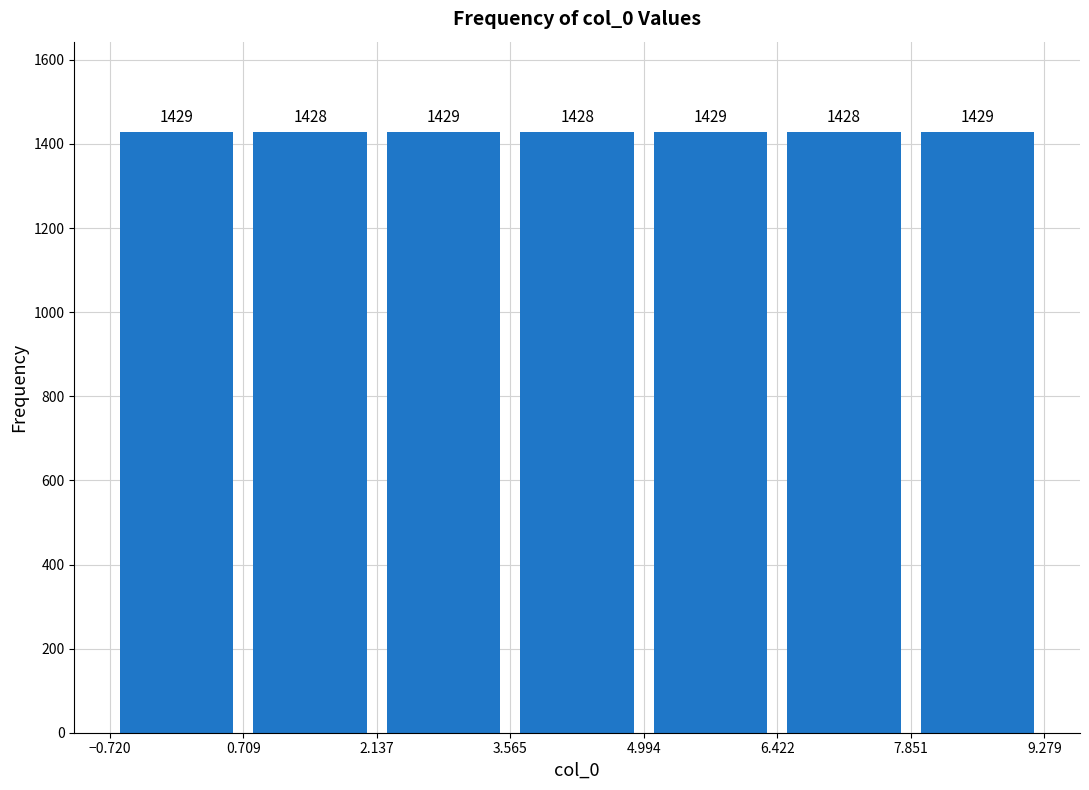

Reading left to right, list every bar in this chart as the range it spans on the x-axis followed by its height.

-0.720 to 0.709: 1429
0.709 to 2.137: 1428
2.137 to 3.565: 1429
3.565 to 4.994: 1428
4.994 to 6.422: 1429
6.422 to 7.851: 1428
7.851 to 9.279: 1429